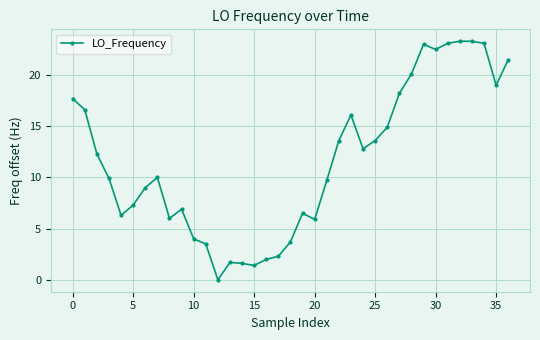

What is the value of the 34th point from the left?

23.3